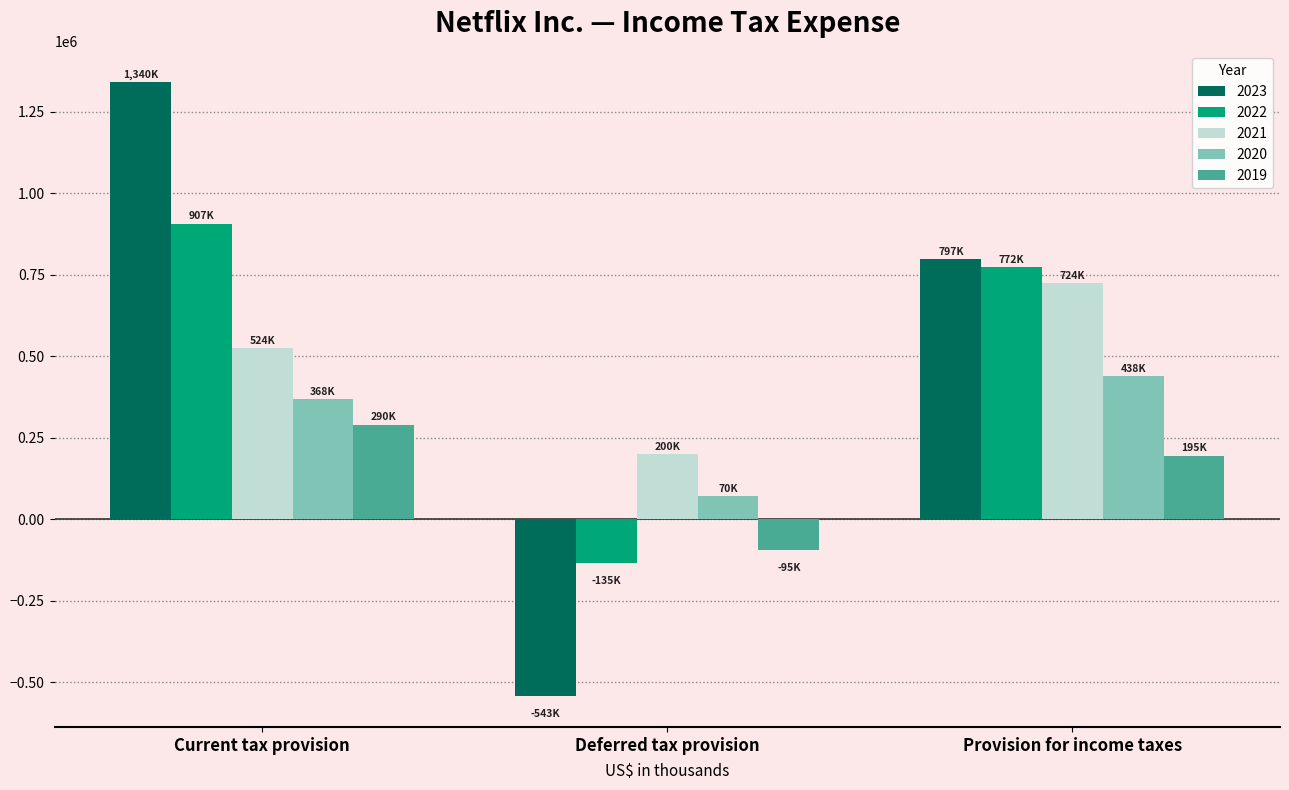

Count the number of categories in the chart.

3